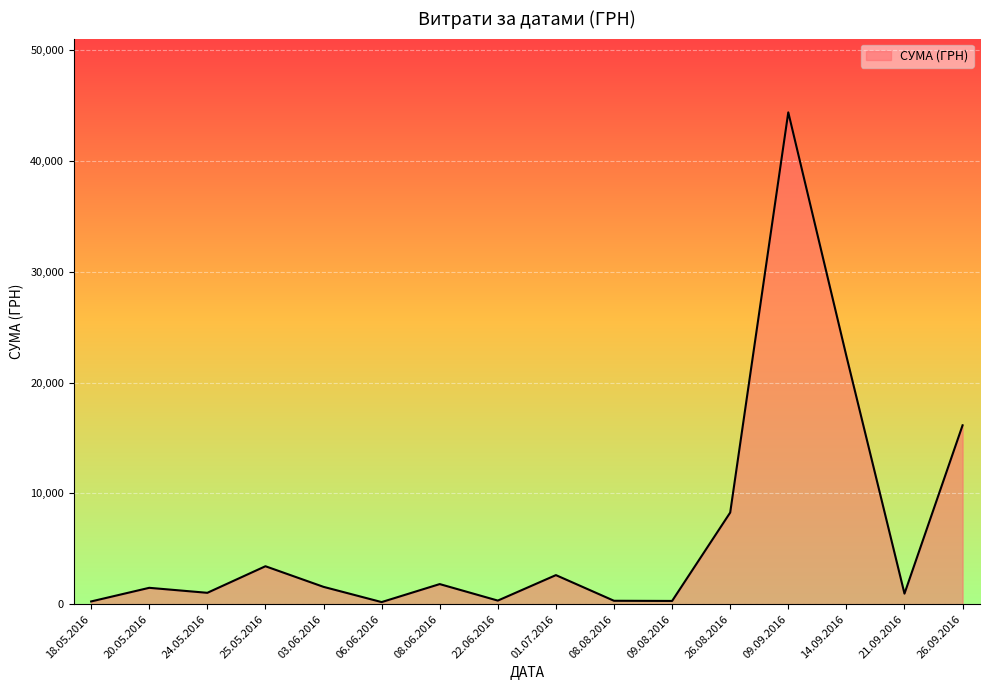

What is the maximum value shown in the chart?

44400.2